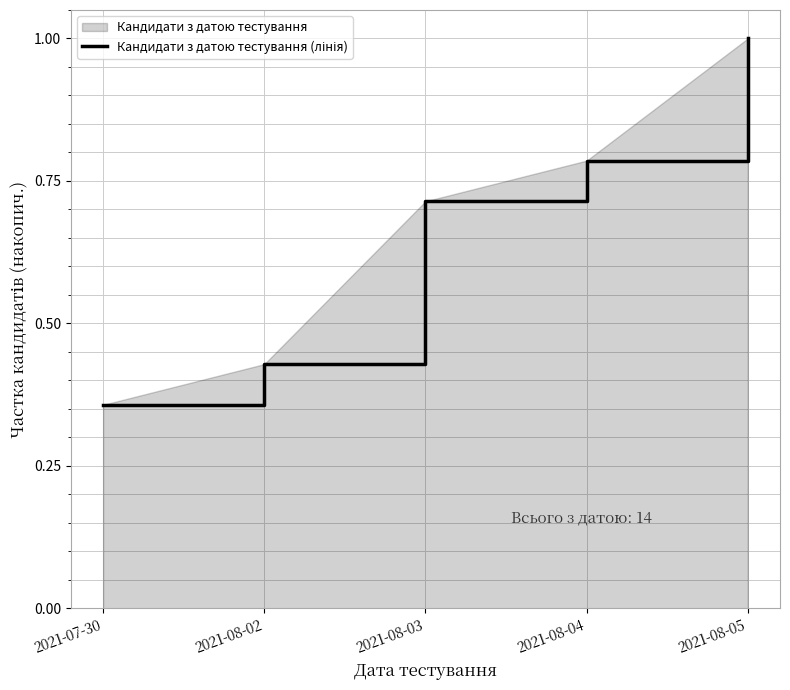

What is the smallest value displayed?

0.4